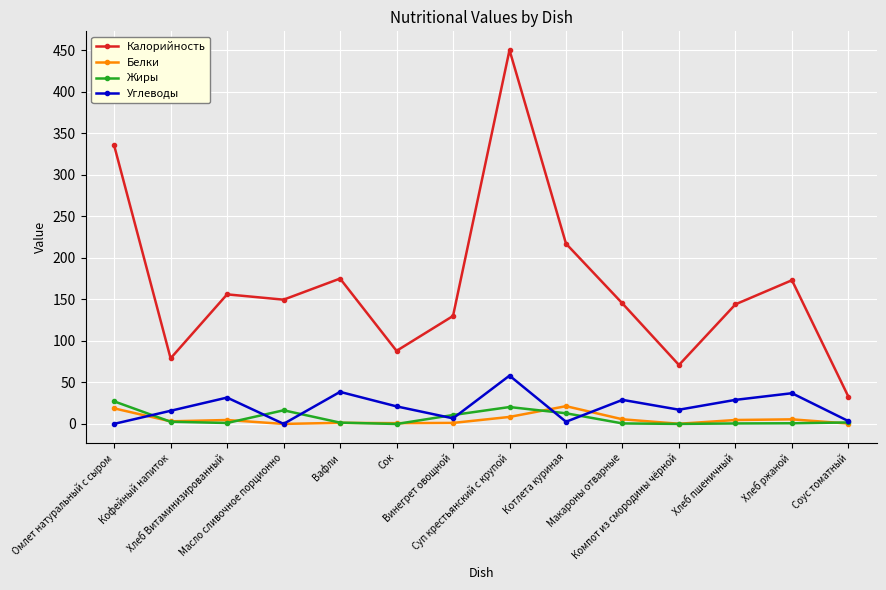

True or false: Белки has a value of 5.6 at Хлеб ржаной.

True